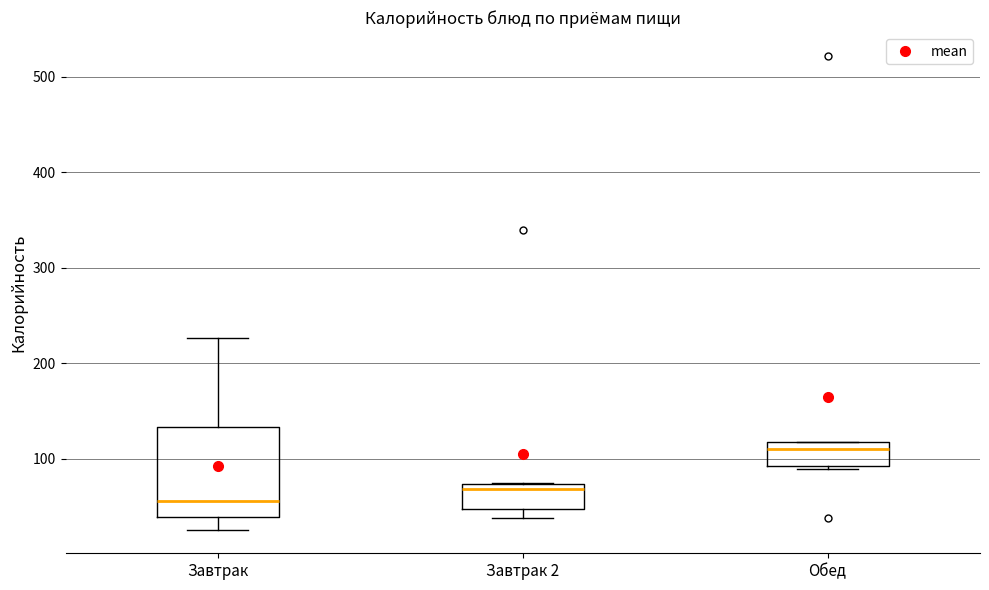

Which box is the tallest, from its lower edge to its upper edge?

Завтрак